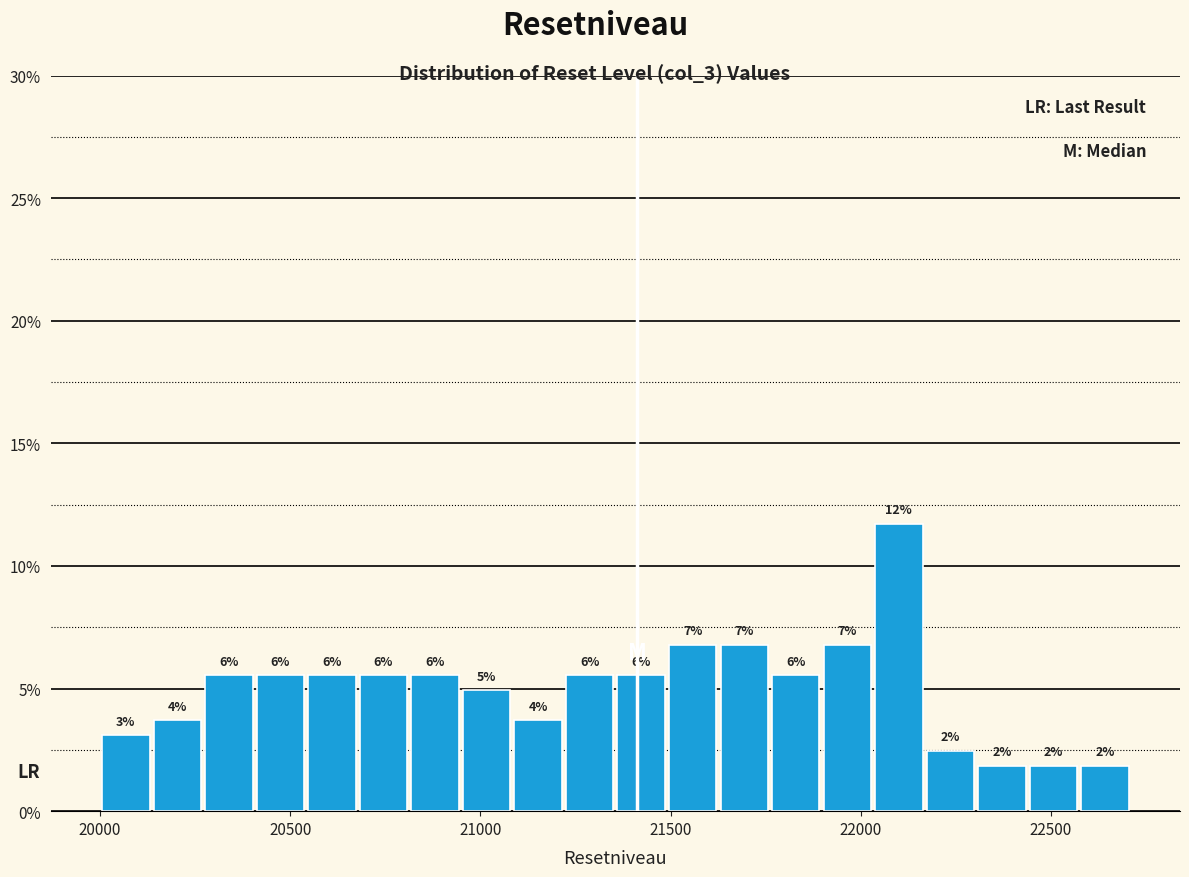

Read against the x-axis, roughly where is the centre of the tallest bar?

22100